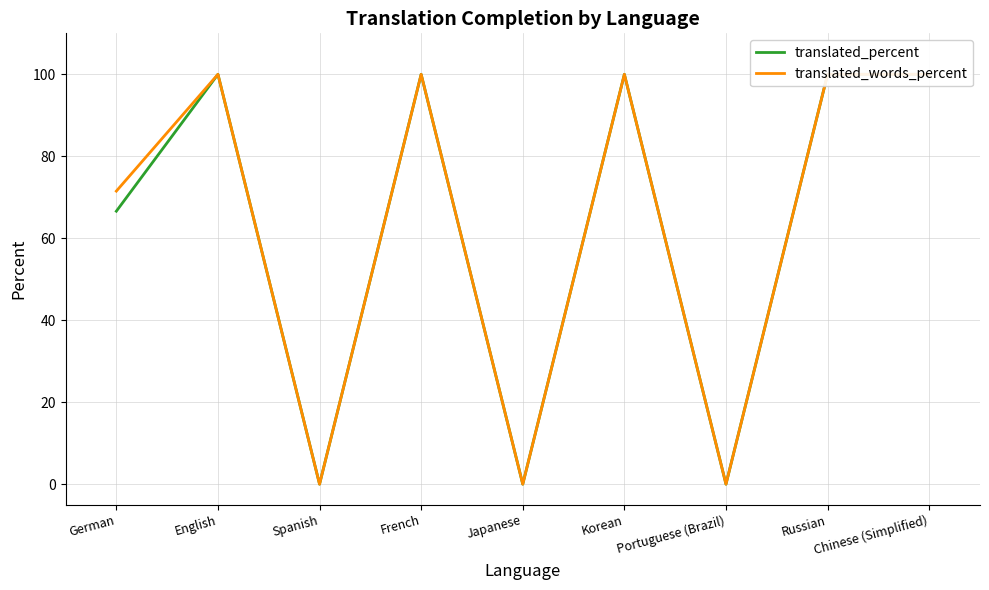

True or false: translated_words_percent has more than 1 interior local peaks.

True